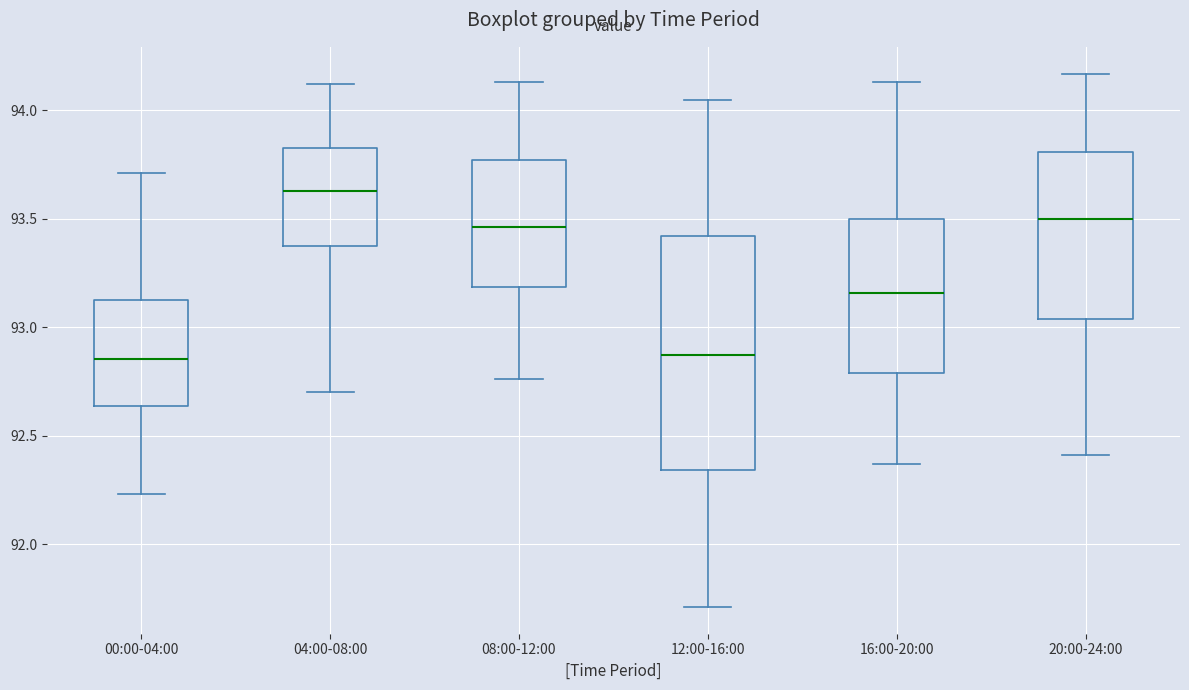

Reading left to right, transcribe this box plot: for each box, give where its median line is, the range the box spans, and where its two whiskers end, as read against the y-axis. The values are not printed on the chart, so give them approximately, as read against the axis.

00:00-04:00: median 92.85, box 92.65 to 93.15, whiskers 92.25 to 93.70
04:00-08:00: median 93.65, box 93.35 to 93.85, whiskers 92.70 to 94.10
08:00-12:00: median 93.45, box 93.20 to 93.75, whiskers 92.75 to 94.15
12:00-16:00: median 92.85, box 92.35 to 93.40, whiskers 91.70 to 94.05
16:00-20:00: median 93.15, box 92.80 to 93.50, whiskers 92.35 to 94.15
20:00-24:00: median 93.50, box 93.05 to 93.80, whiskers 92.40 to 94.15